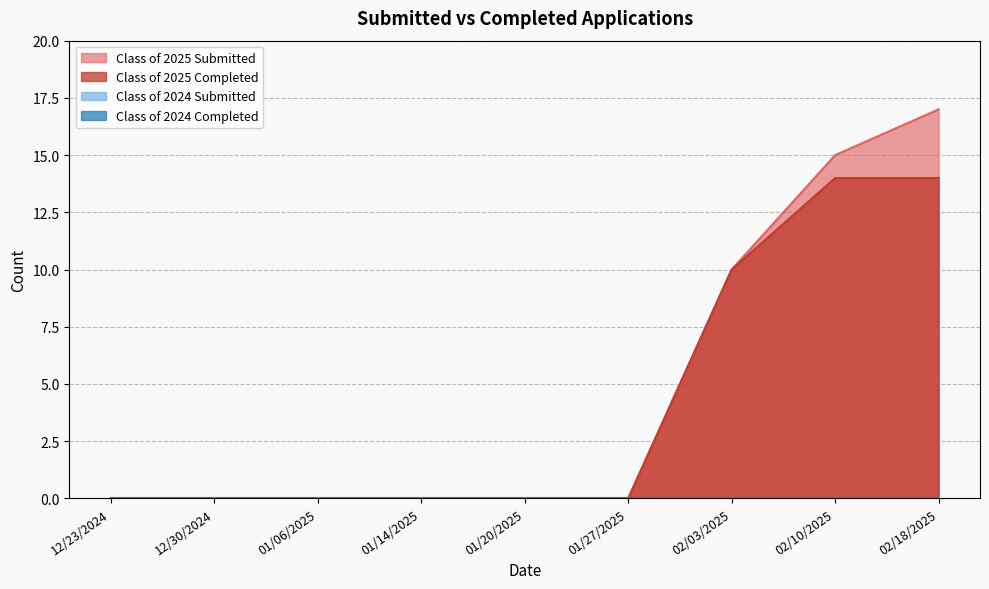

True or false: Class of 2025 Completed and Class of 2025 Submitted intersect in this chart.

False